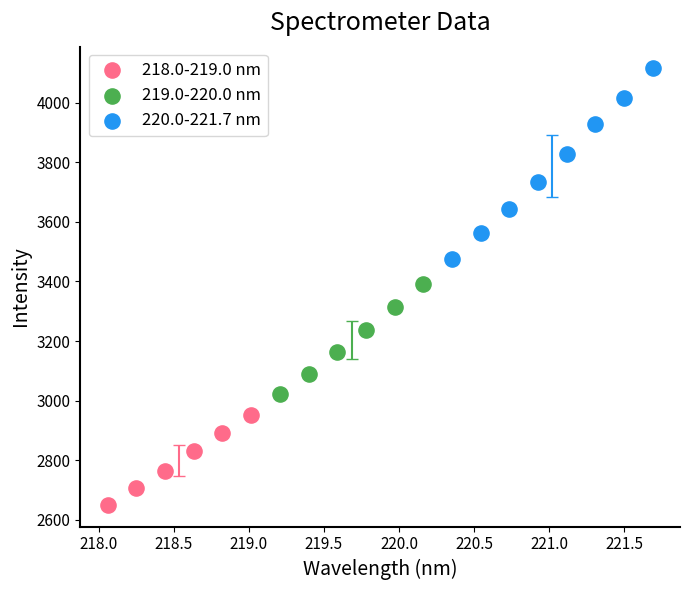

What are all the series names shown in the legend?

218.0-219.0 nm, 219.0-220.0 nm, 220.0-221.7 nm